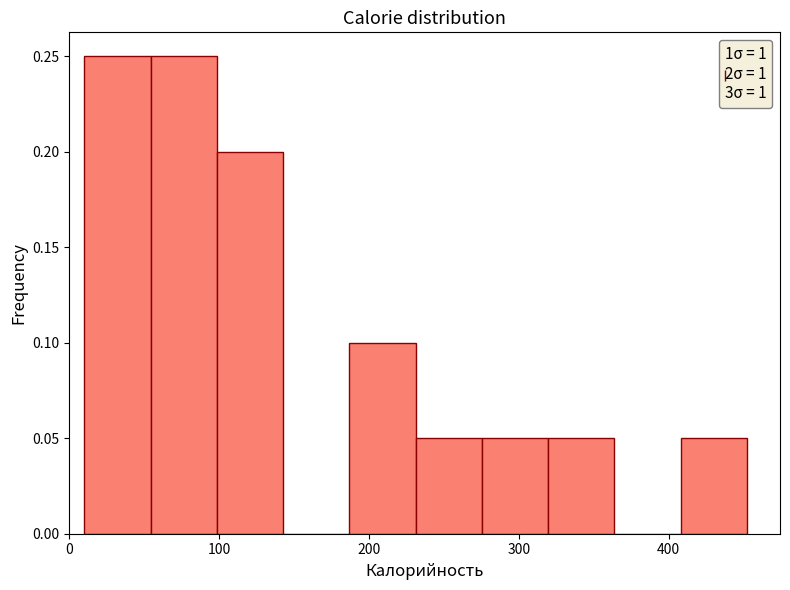

Reading left to right, transcribe this chart: for each bar, give the range it covers on the x-axis and its height. Neither the bar edges nor the heights are printed on the chart, so give them approximately, as read against the axes.

10 to 50: 0.25
50 to 100: 0.25
100 to 140: 0.20
140 to 190: 0
190 to 230: 0.10
230 to 280: 0.05
280 to 320: 0.05
320 to 360: 0.05
360 to 410: 0
410 to 450: 0.05